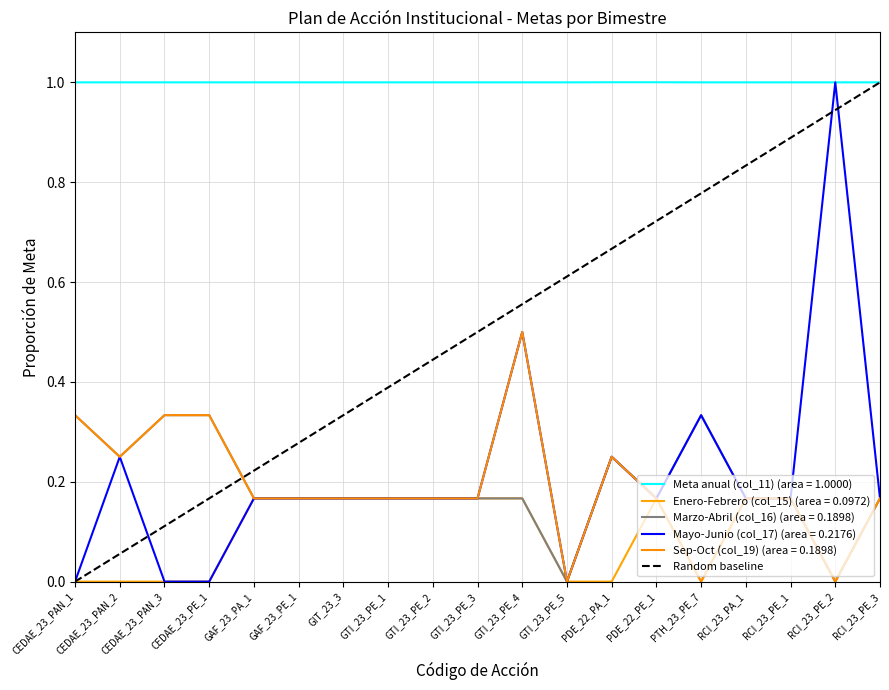

Which has a higher value, CEDAE_23_PAN_1 or RCI_23_PE_3?

RCI_23_PE_3